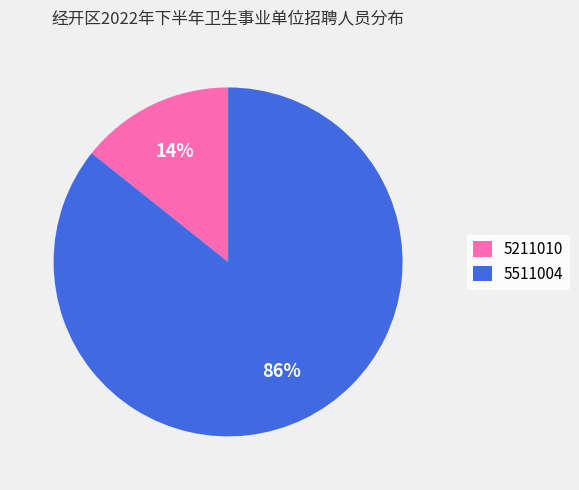

Do 5511004 and 5211010 together represent more than half of the pie?

Yes